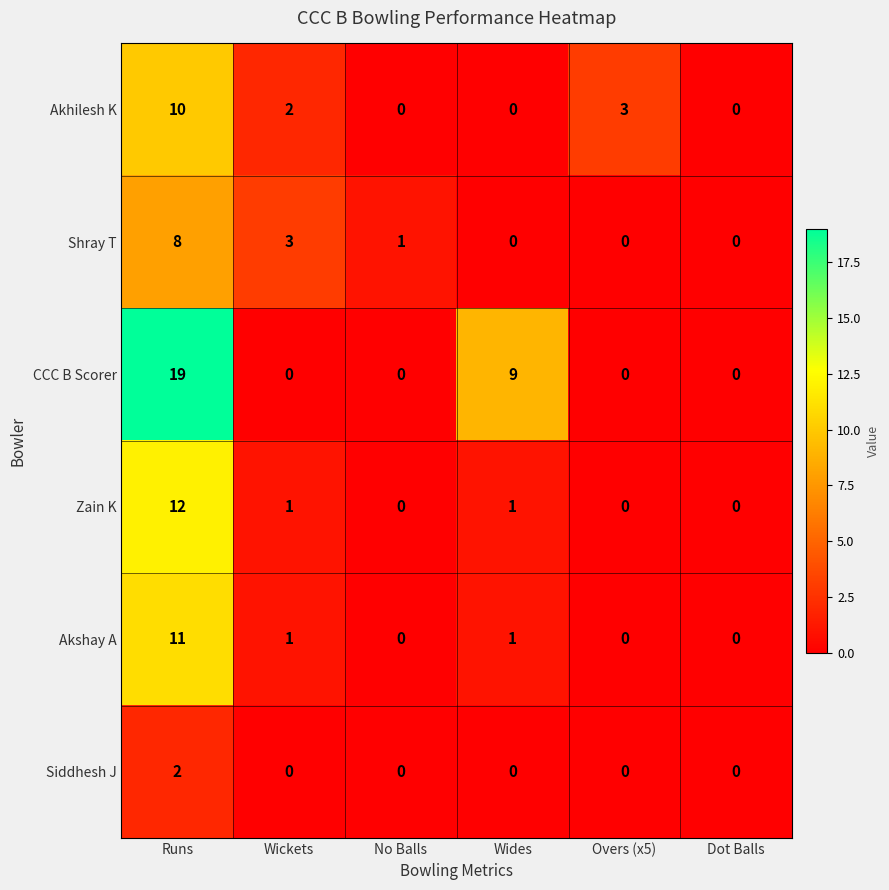

Where does the Zain K series first go above 1?

Runs